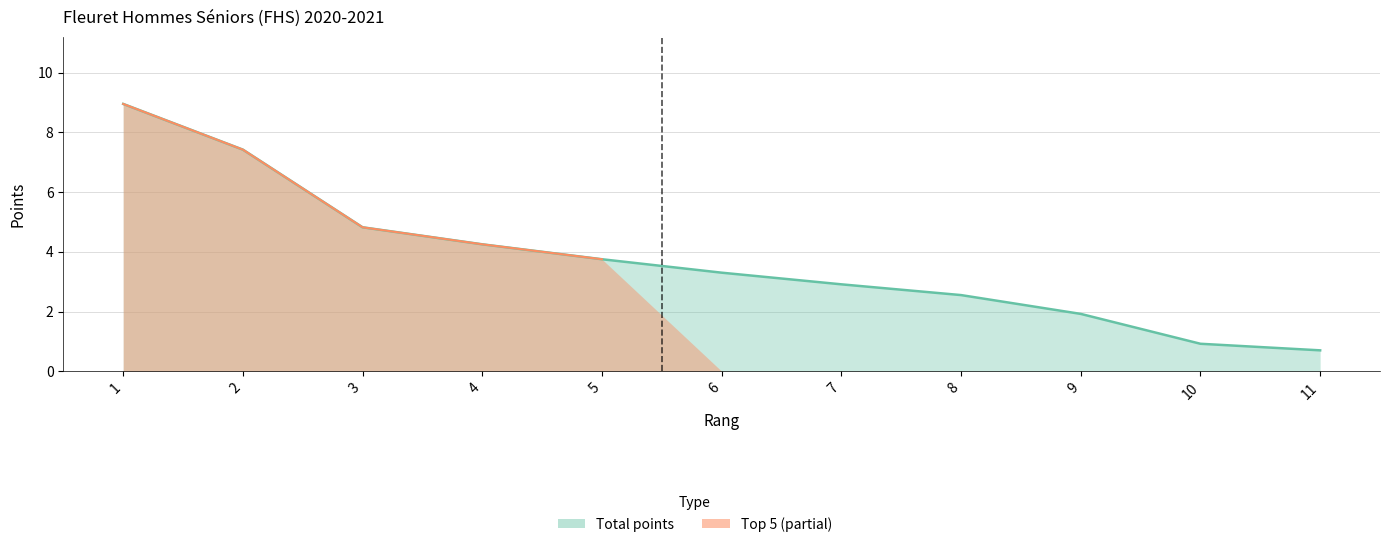

The value at 10 is 0.9. True or false?

True